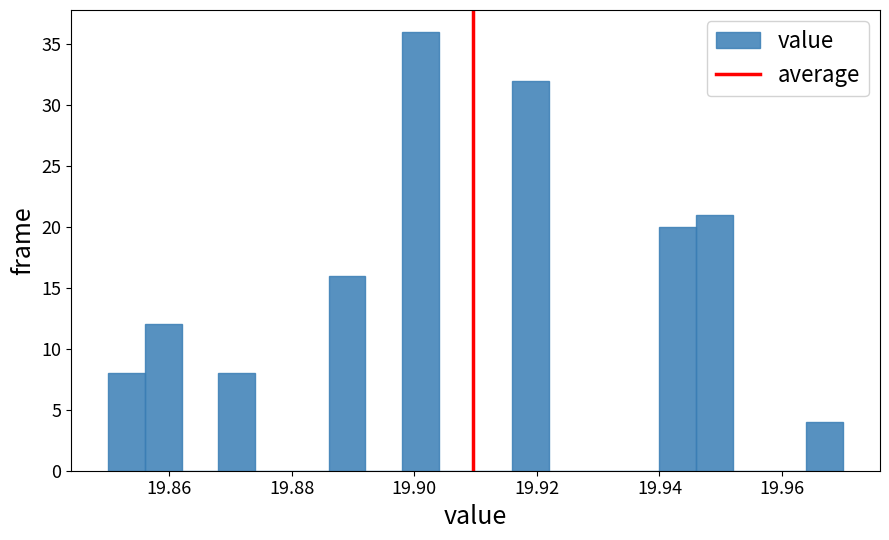

Read against the x-axis, roughly where is the centre of the tallest bar?

19.902